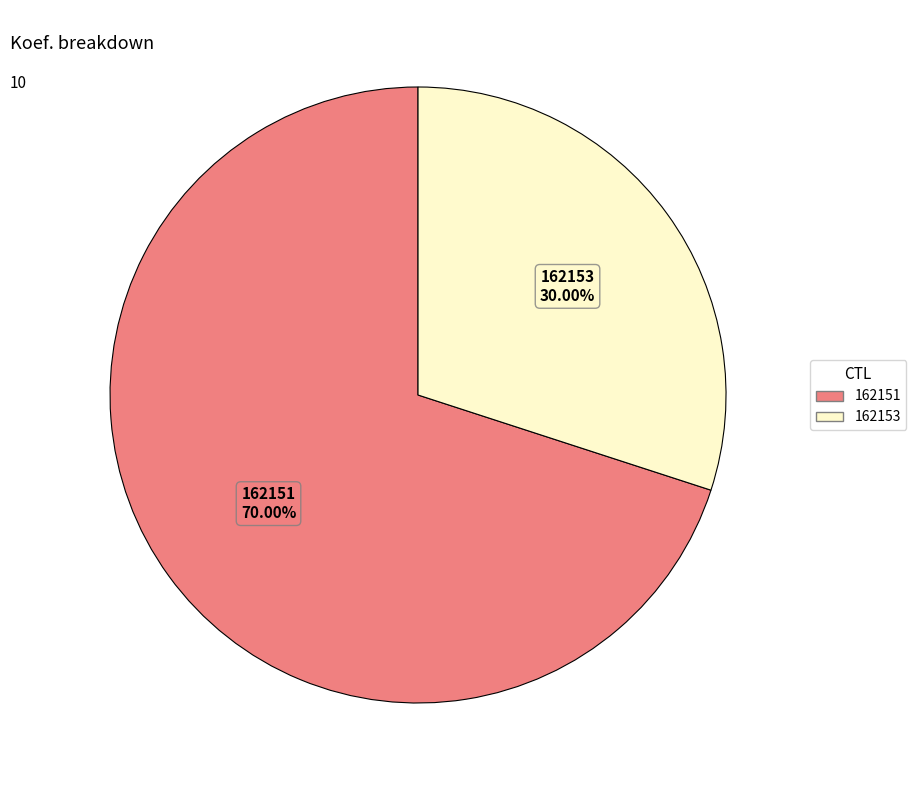

Combined, what portion of the pie is 162151 and 162153?

100.0%